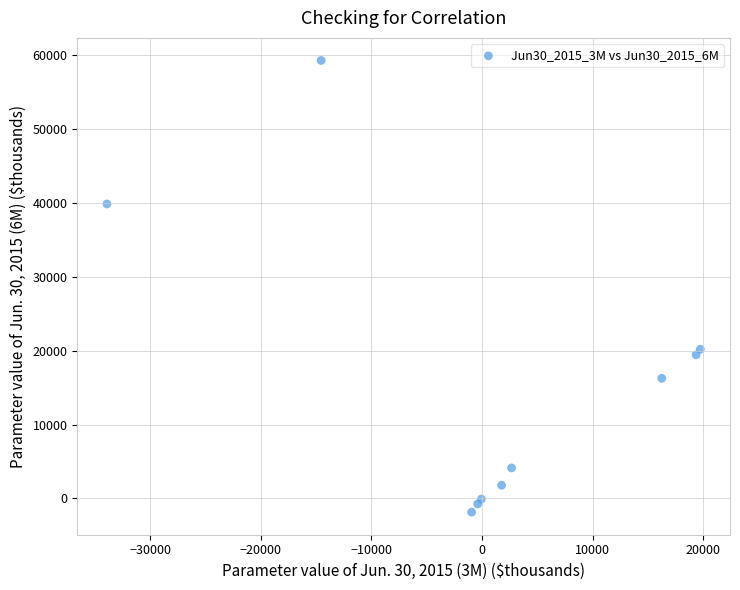

What Y value in the scatter plot is closest to 28727?

20205